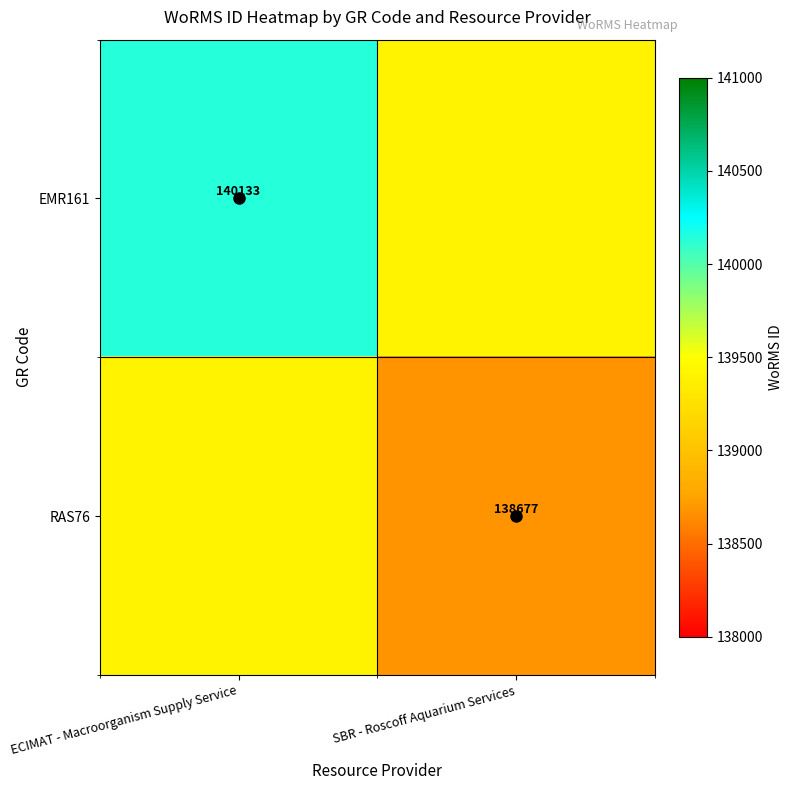

The value of RAS76 at ECIMAT - Macroorganism Supply Service is 139405. True or false?

True